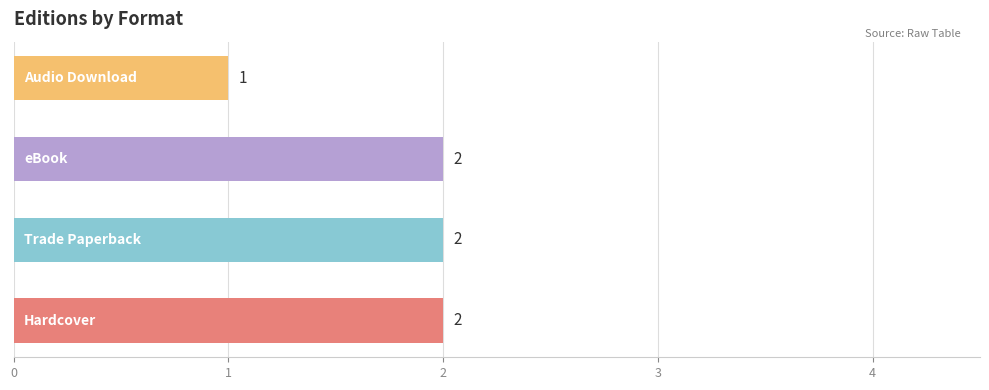

What is the sum of all values?

7